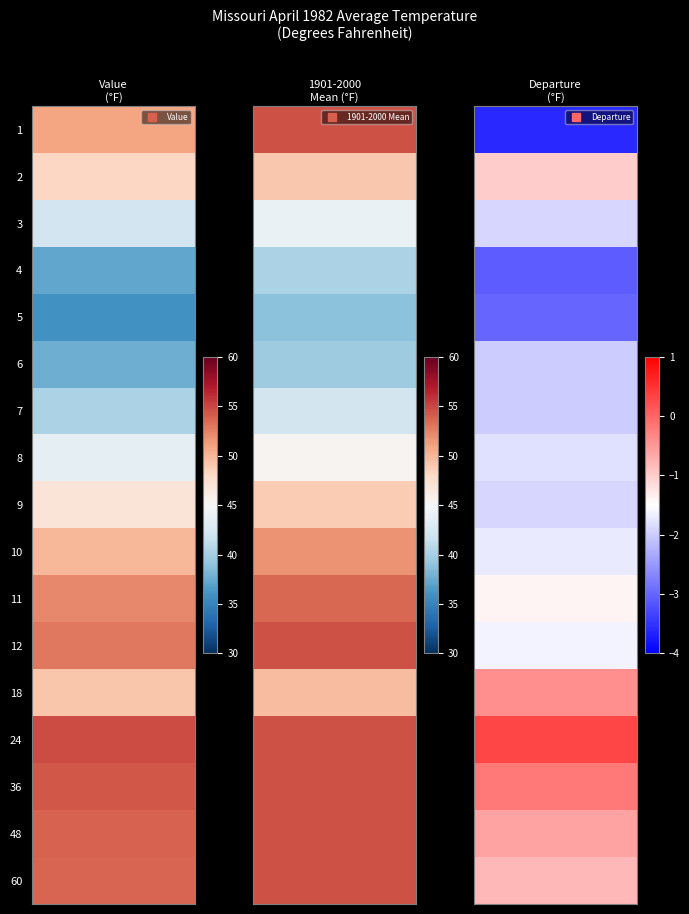

The 8 series shows 19.8 at 1. True or false?

False